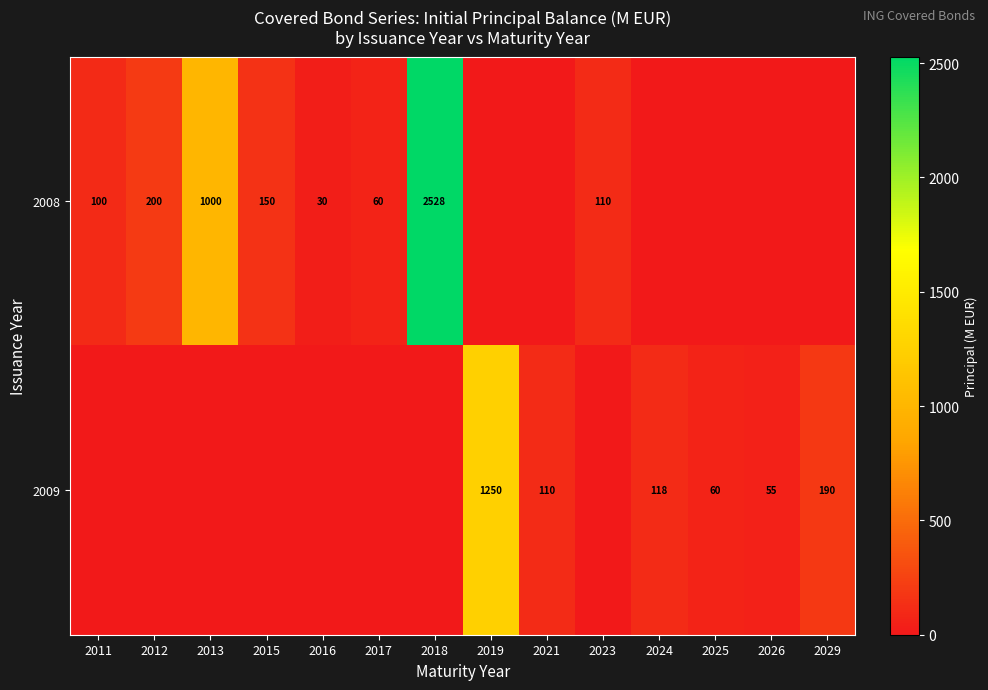

Is it true that 2008 equals 287.2 at 2013?

False